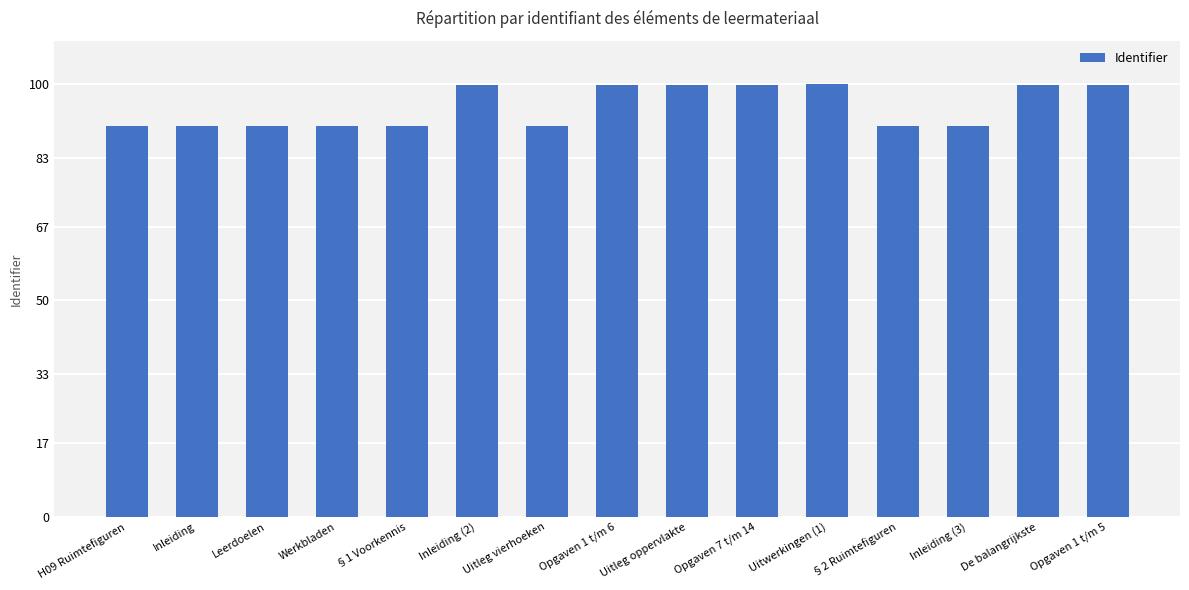

What is the difference between the maximum and minimum values?

9.7